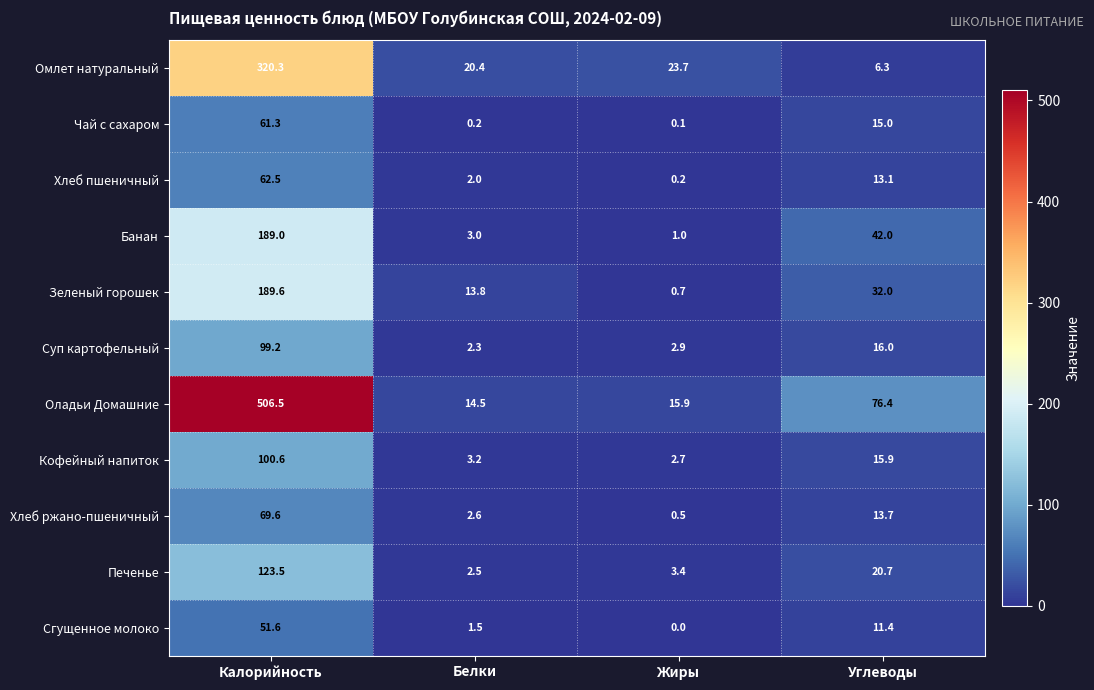

How many values in the Суп картофельный series are below 16?

2